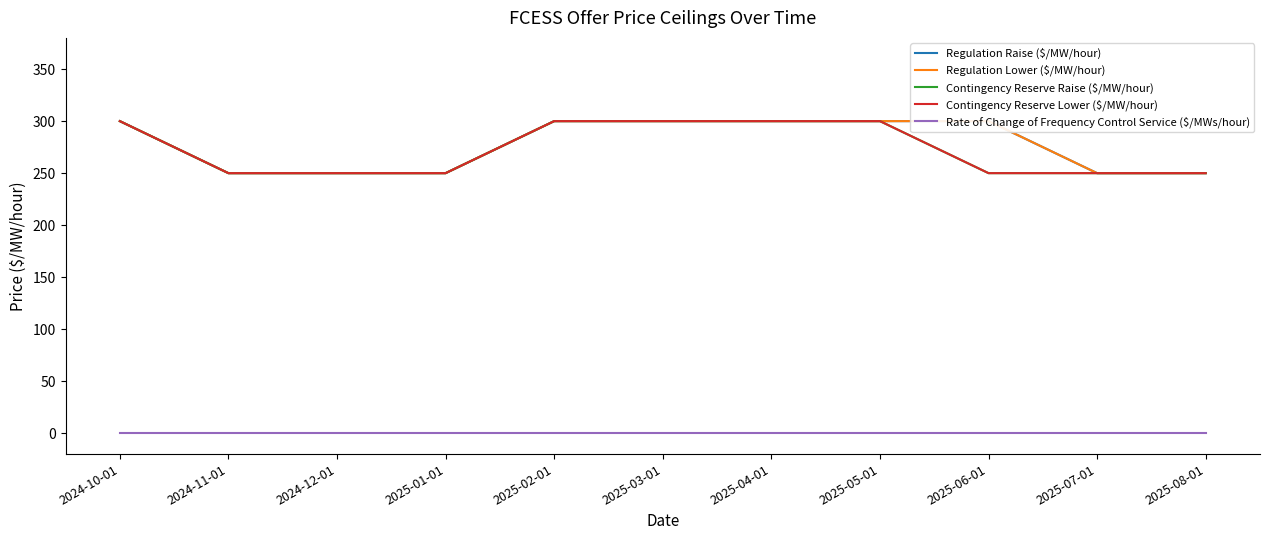

What is the difference between the maximum and second lowest values in the Regulation Raise ($/MW/hour) series?

50